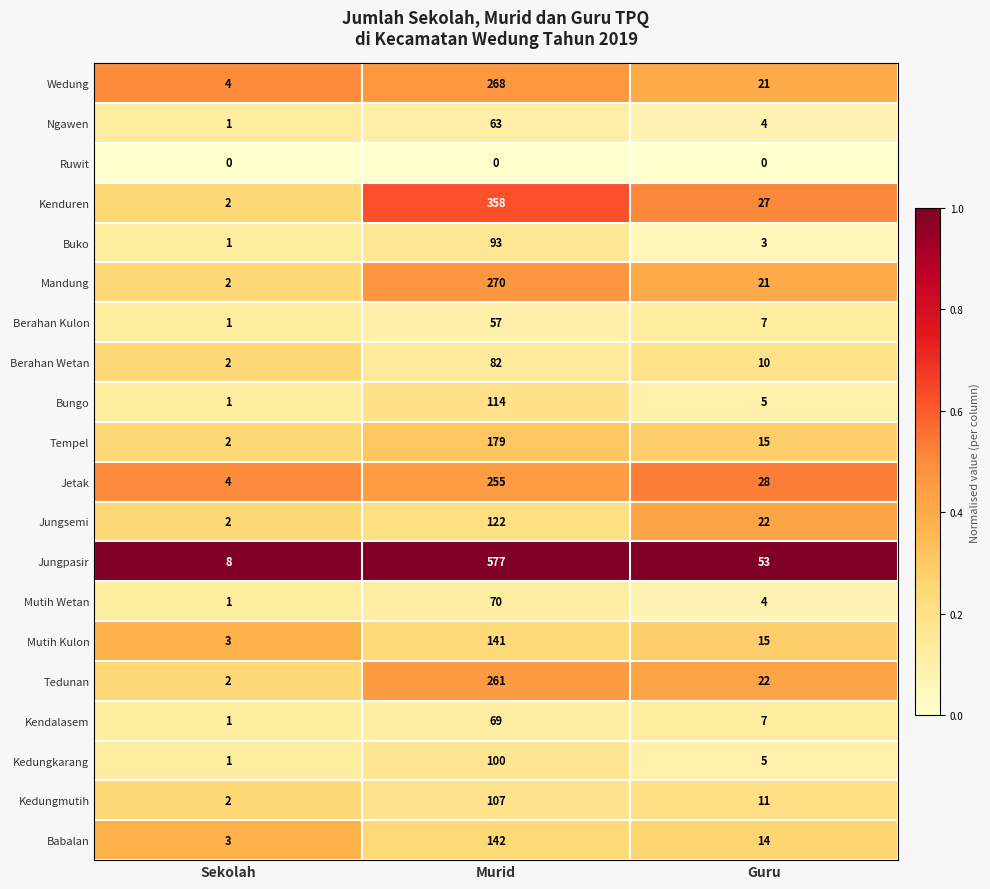

Rank the categories by Babalan value from lowest to highest.

Sekolah, Guru, Murid